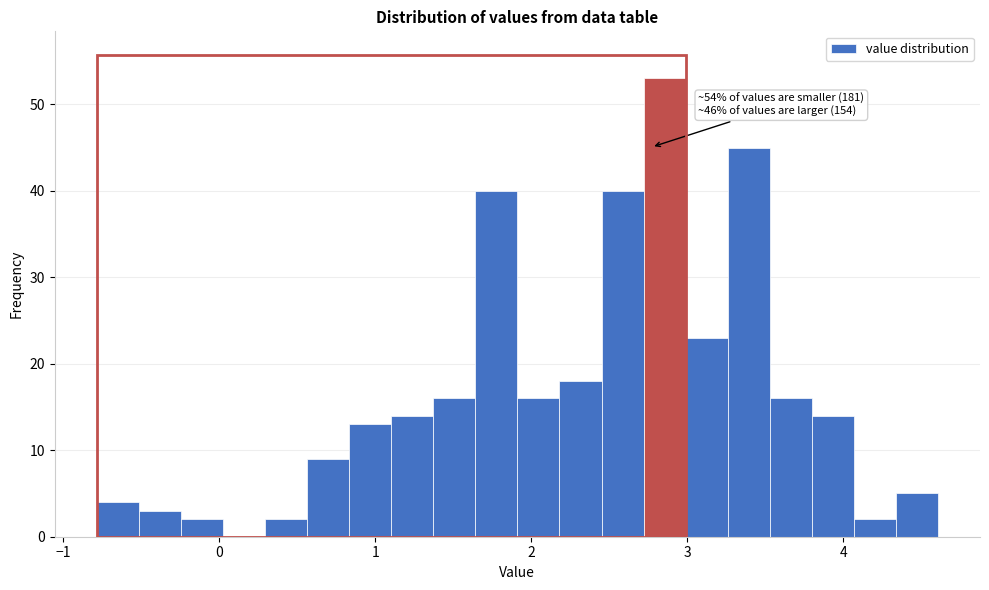

Around what value on the x-axis is the tallest bar? Give the approximate position of its centre, as read against the axis.

2.9